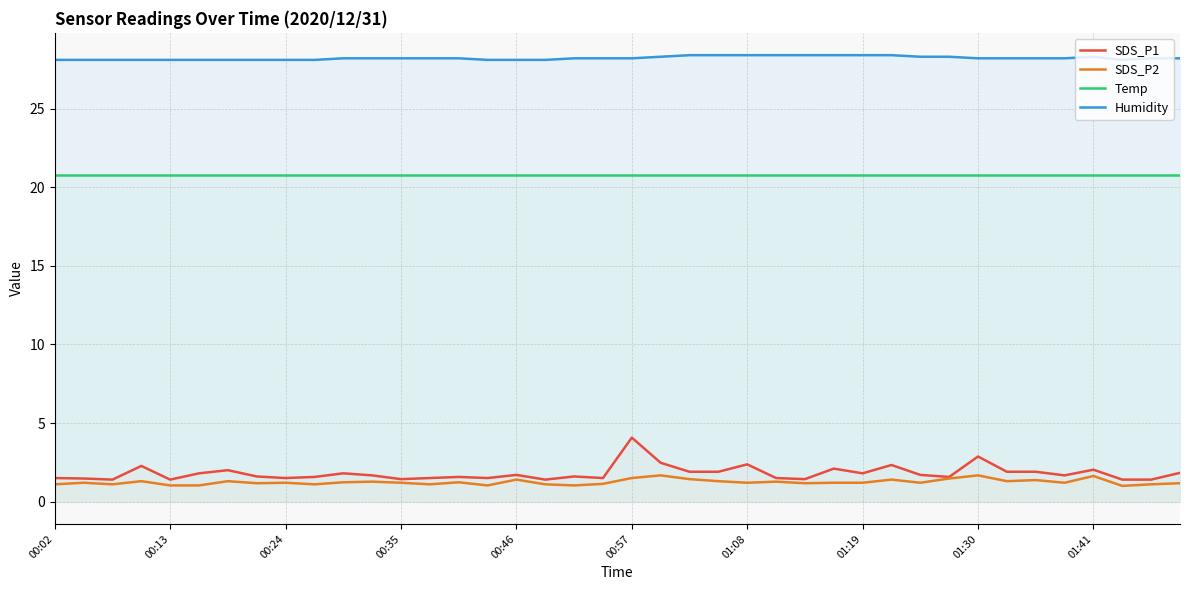

Is it true that Temp equals 20.8 at 00:02?

True